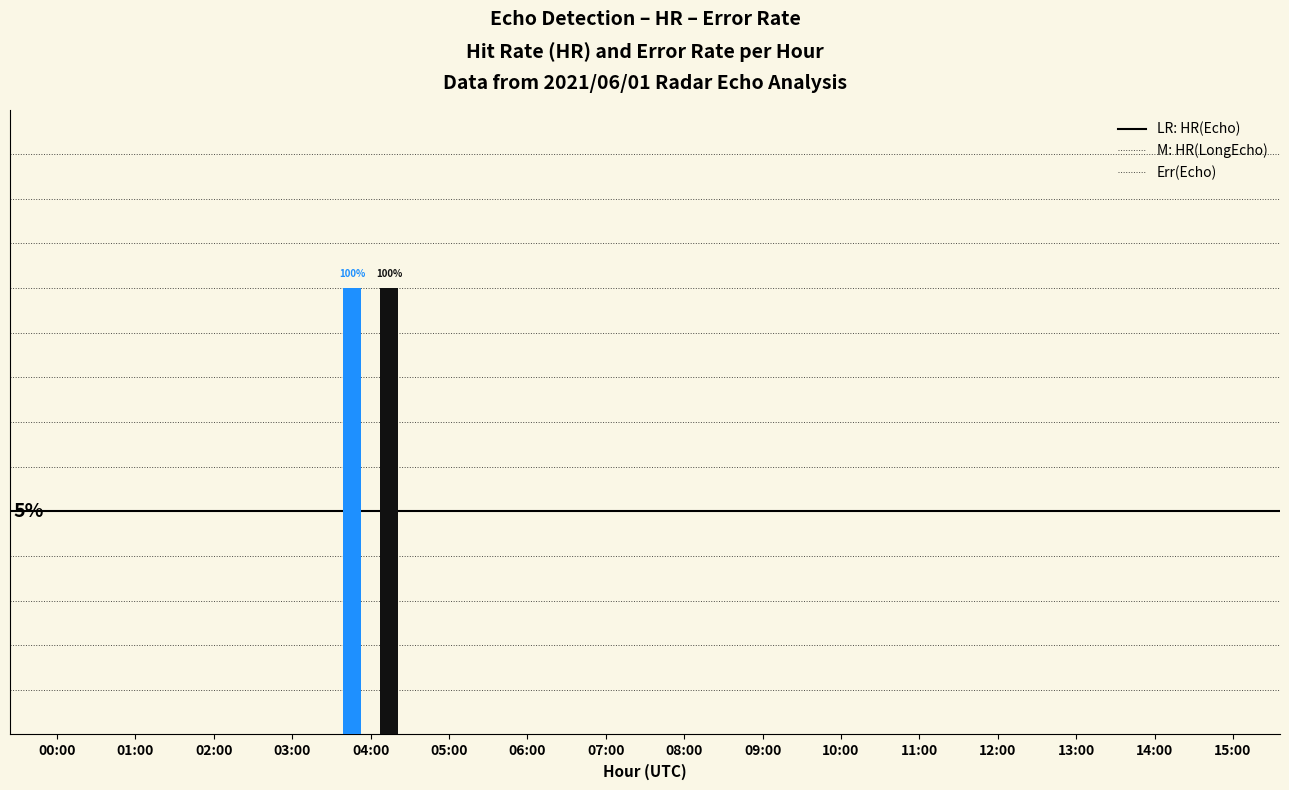

Between 08:00 and 09:00, which is larger?

08:00